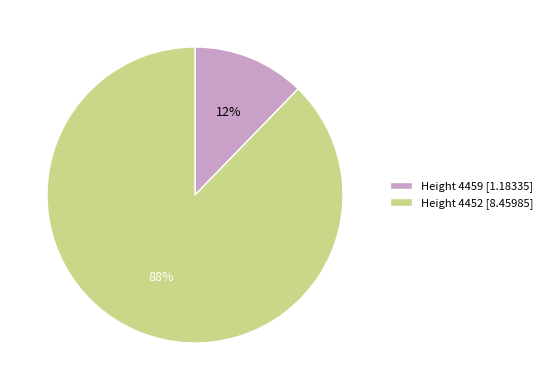

To the nearest percent, what is the average slice percentage?

50%